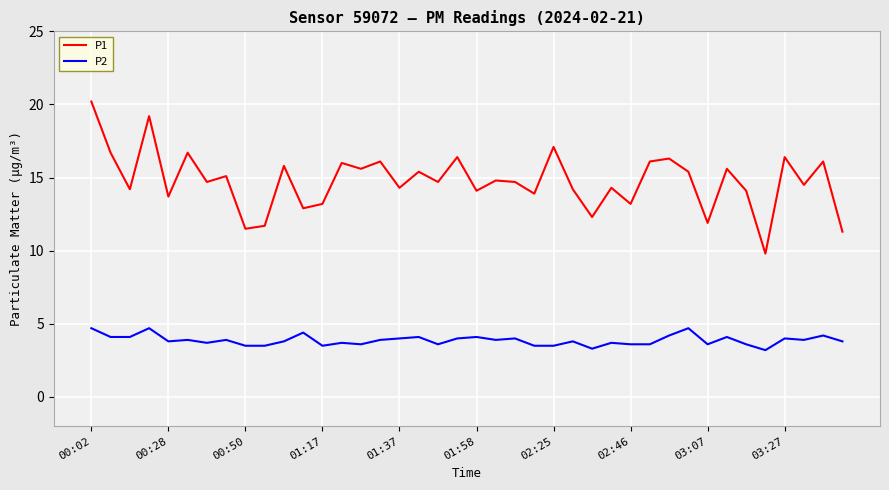

True or false: P1 and P2 cross at least once.

False